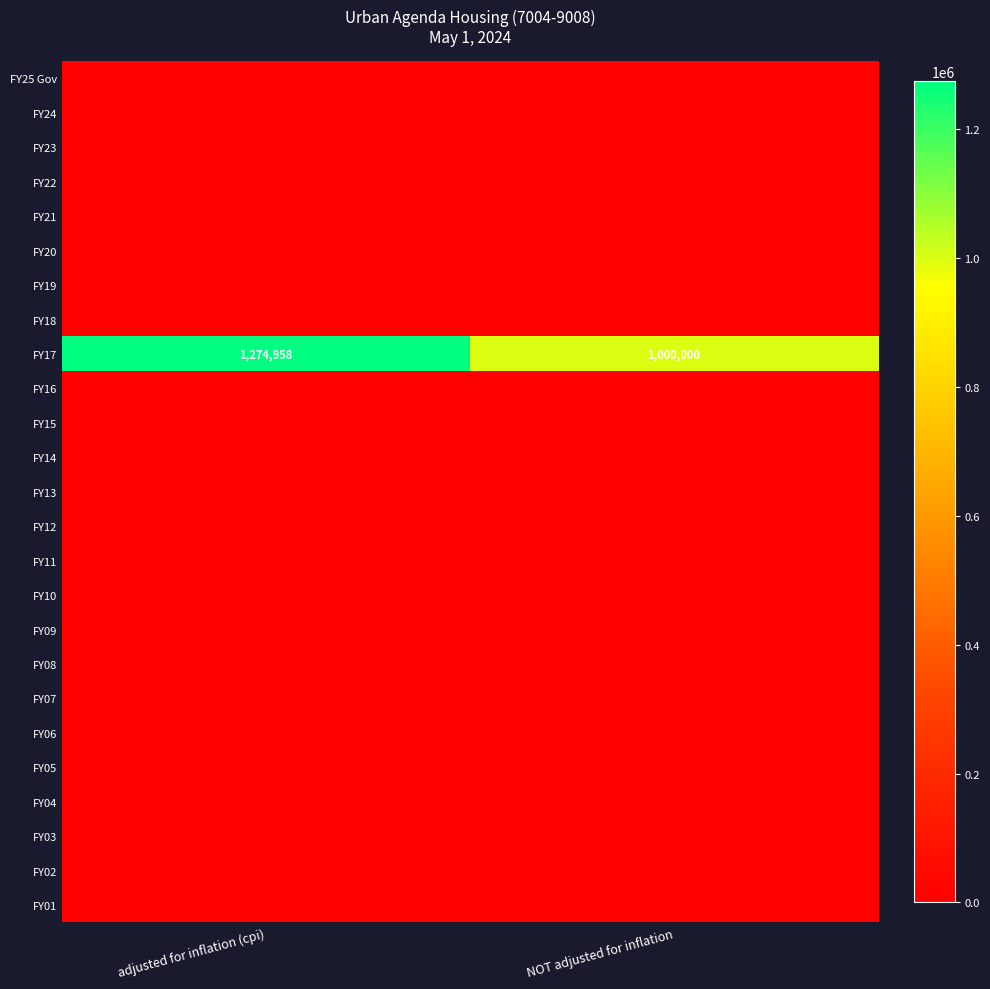

Rank the categories by FY17 value from highest to lowest.

adjusted for inflation (cpi), NOT adjusted for inflation